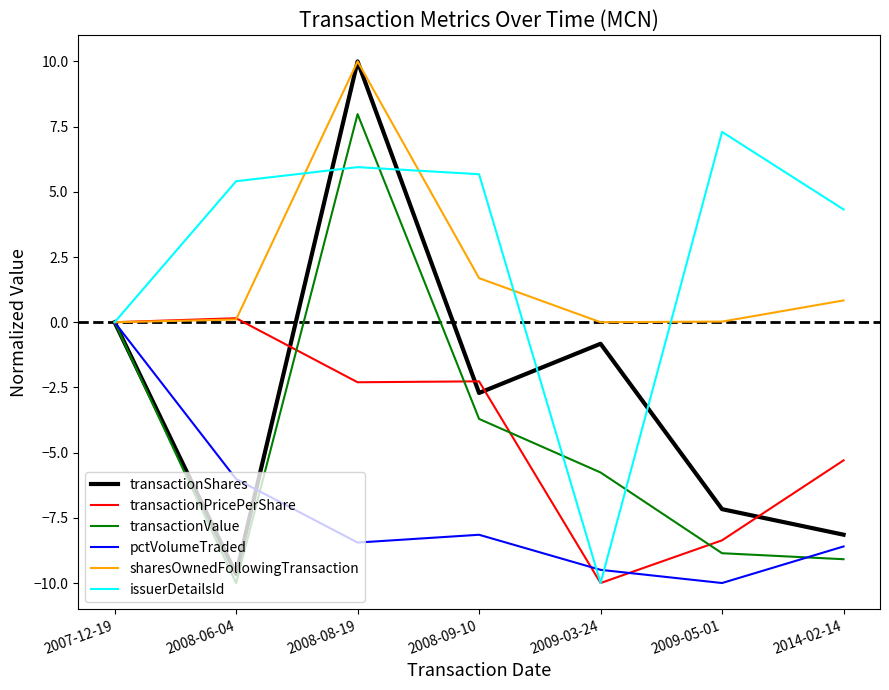

How many interior local peaks does the sharesOwnedFollowingTransaction series have?

1